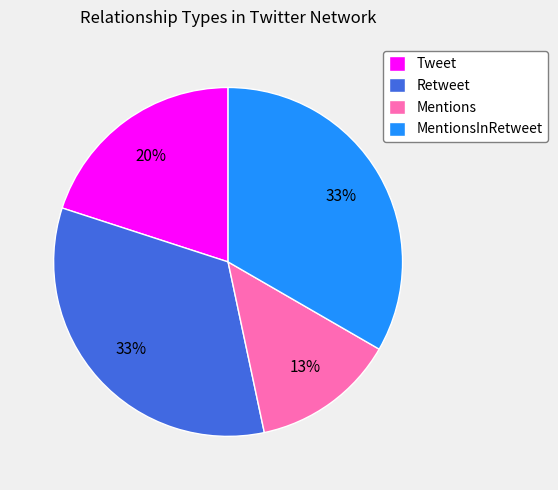

What percentage is the Tweet slice, to the nearest percent?

20%